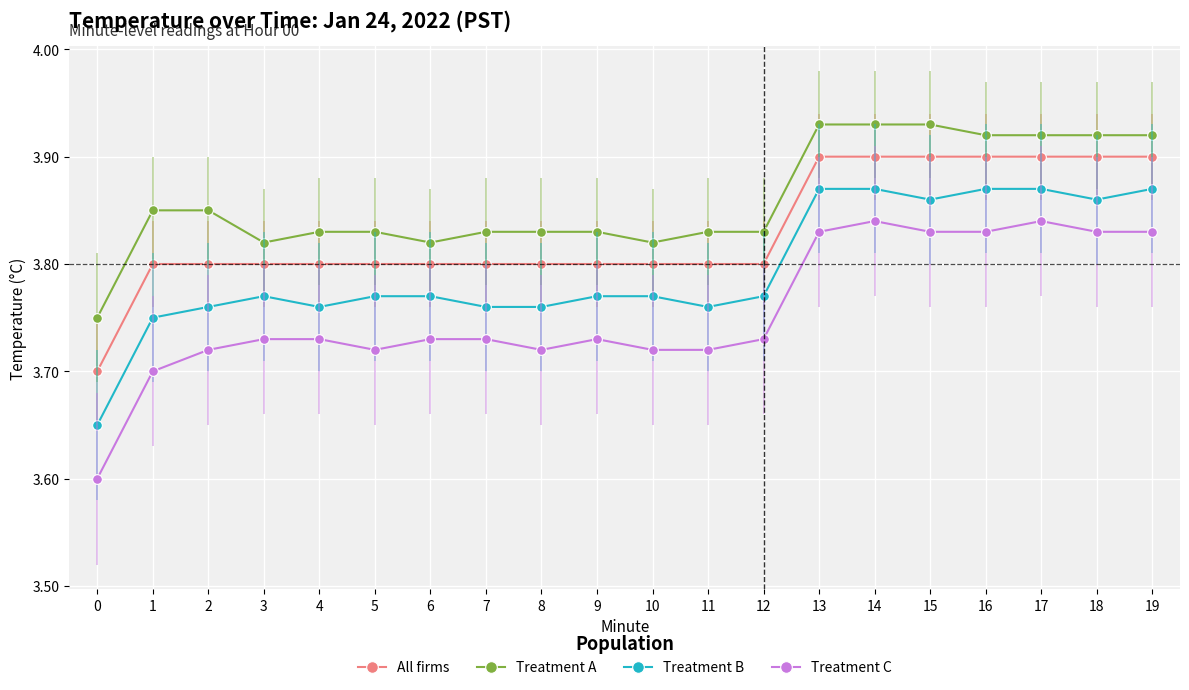

List the series in order of their overall mean, lowest first.

Treatment C, Treatment B, All firms, Treatment A